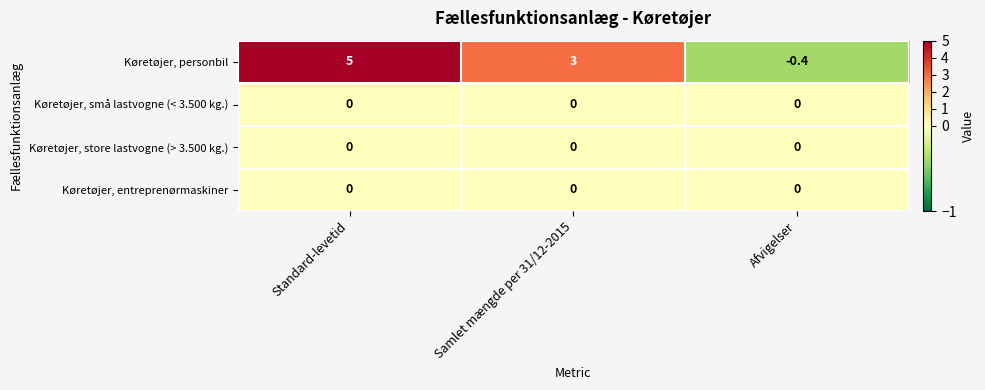

At which label does Køretøjer, personbil reach its minimum?

Afvigelser